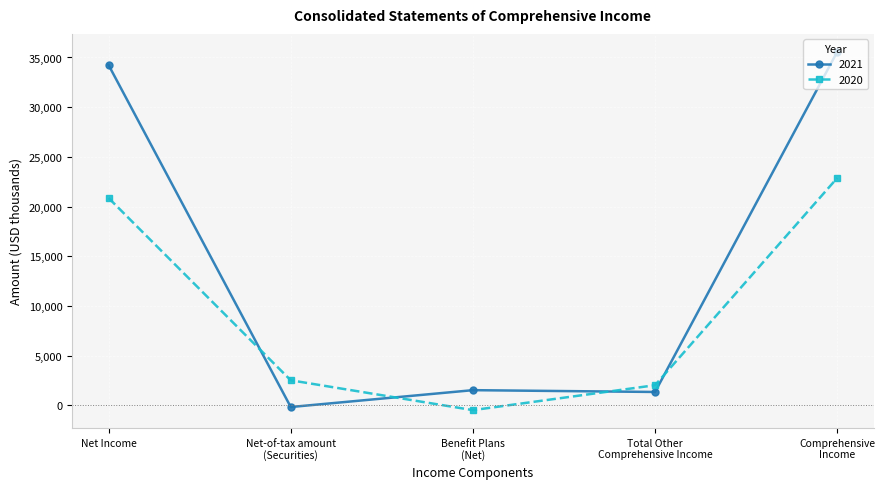

Between Benefit Plans
(Net) and Comprehensive
Income, which series saw the biggest shift?

2021